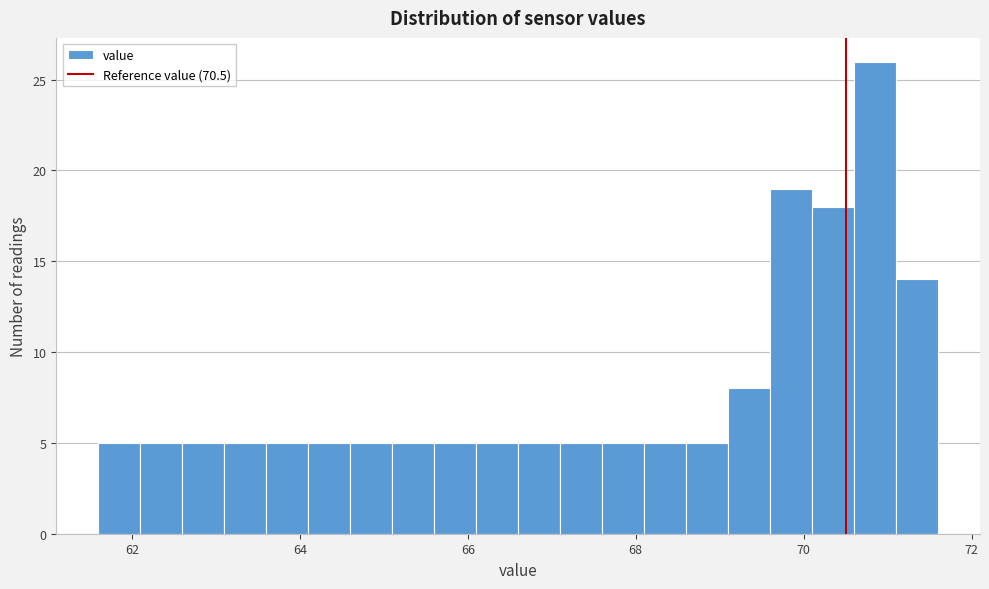

Around what value on the x-axis is the tallest bar? Give the approximate position of its centre, as read against the axis.

70.8